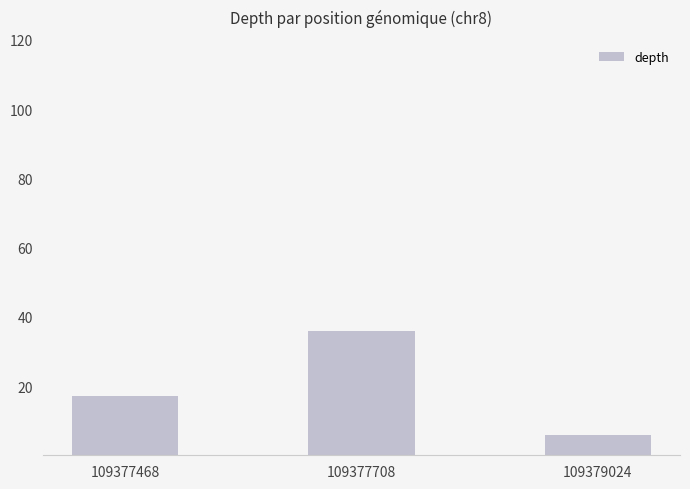

Approximately how many times larger is the value at 109377708 compared to 109379024?

6.0